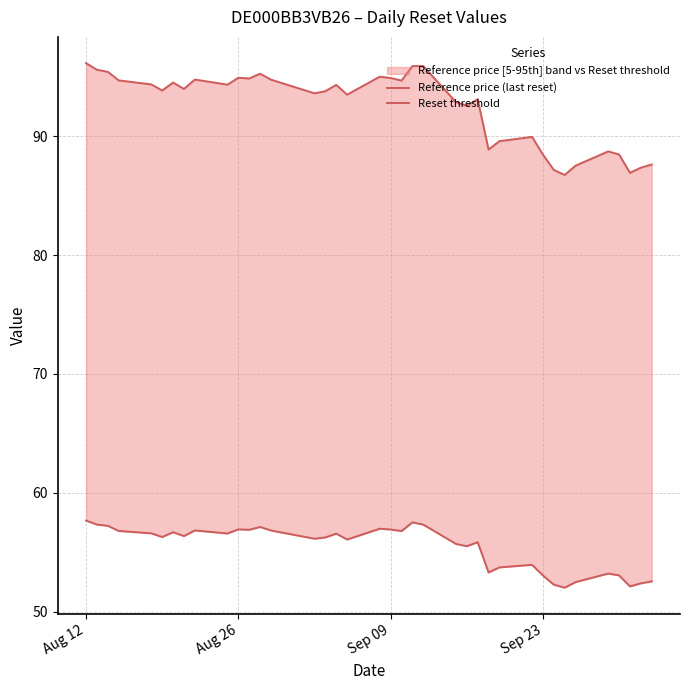

True or false: Reset threshold and Reference price (last reset) cross at least once.

False